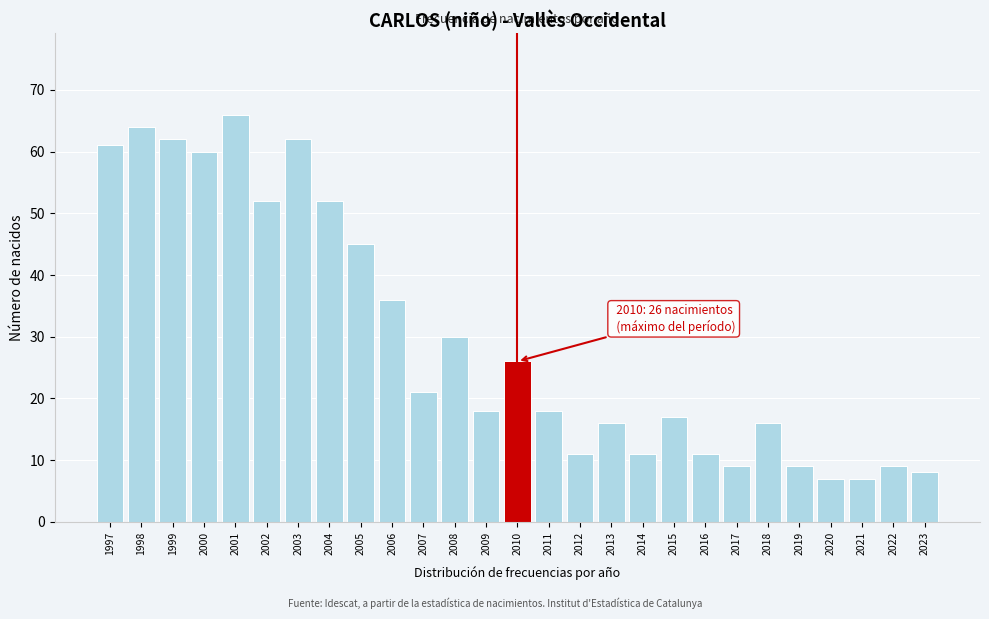

Reading left to right, list all the values displayed in this chart.

1997=61	1998=64	1999=62	2000=60	2001=66	2002=52	2003=62	2004=52	2005=45	2006=36	2007=21	2008=30	2009=18	2010=26	2011=18	2012=11	2013=16	2014=11	2015=17	2016=11	2017=9	2018=16	2019=9	2020=7	2021=7	2022=9	2023=8